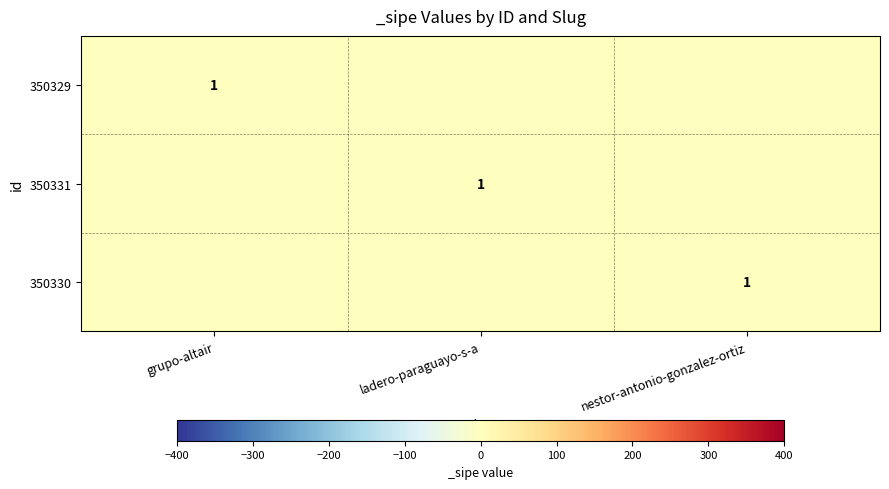

True or false: 350331 has a value of 0 at ladero-paraguayo-s-a.

False